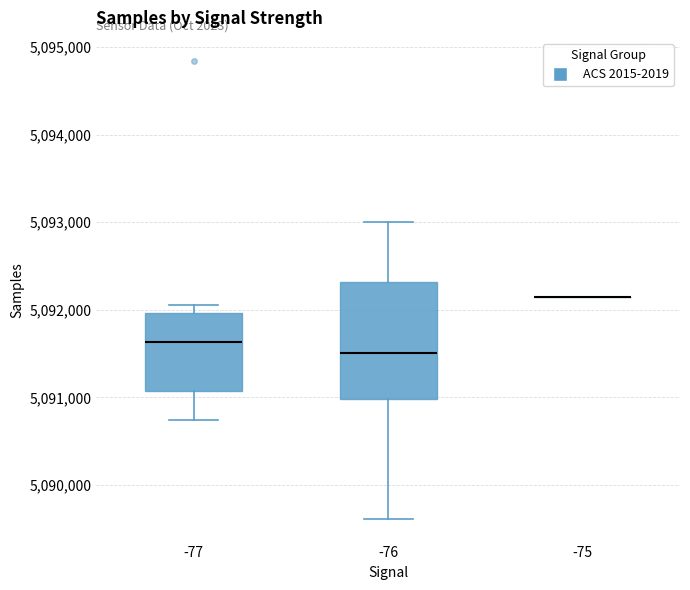

Comparing the boxes themselves (not the whiskers), which one is the tallest?

-76